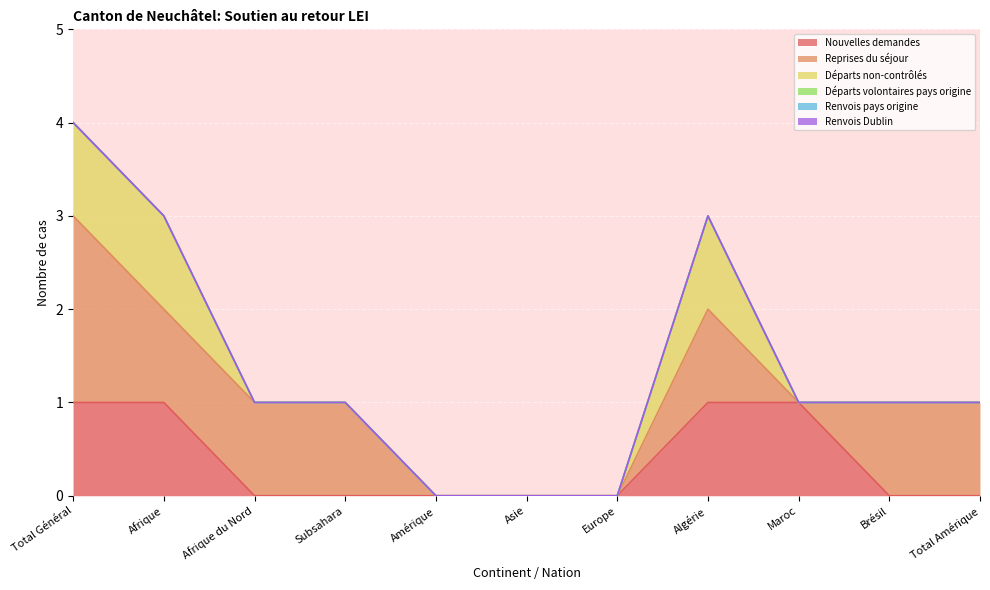

Which series has the widest spread of values?

Reprises du séjour